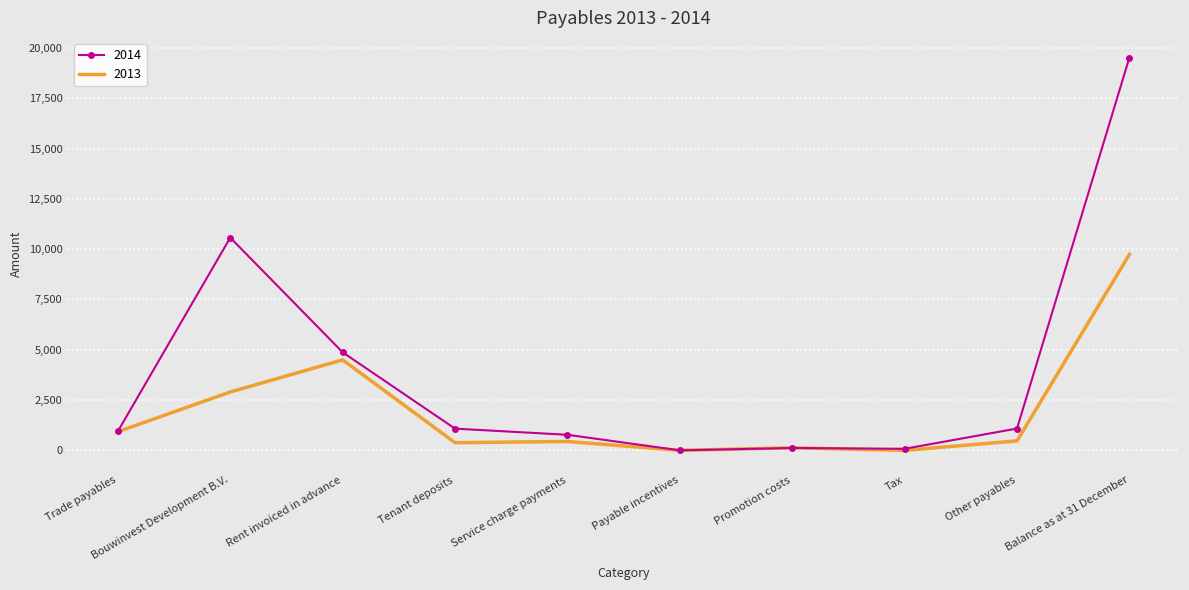

True or false: 2014 has a value of 18795.3 at Bouwinvest Development B.V..

False